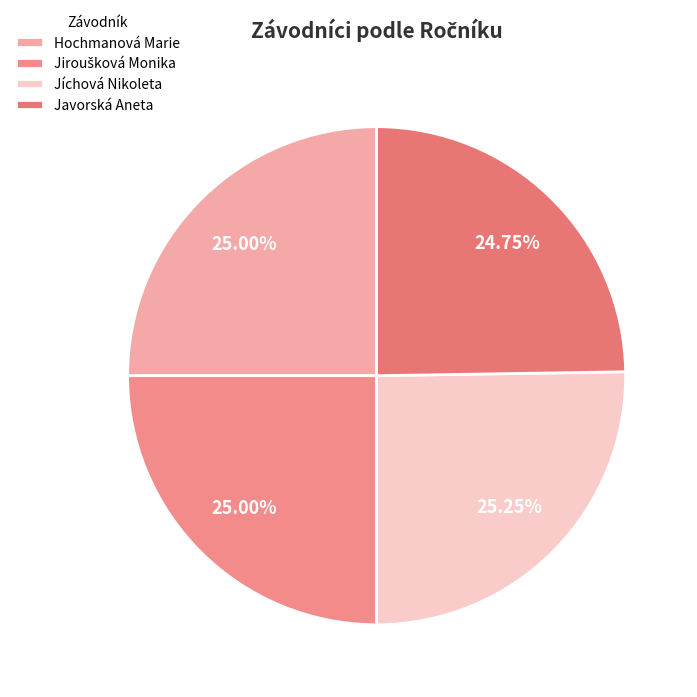

To the nearest percent, what percentage of the pie is Javorská Aneta?

25%